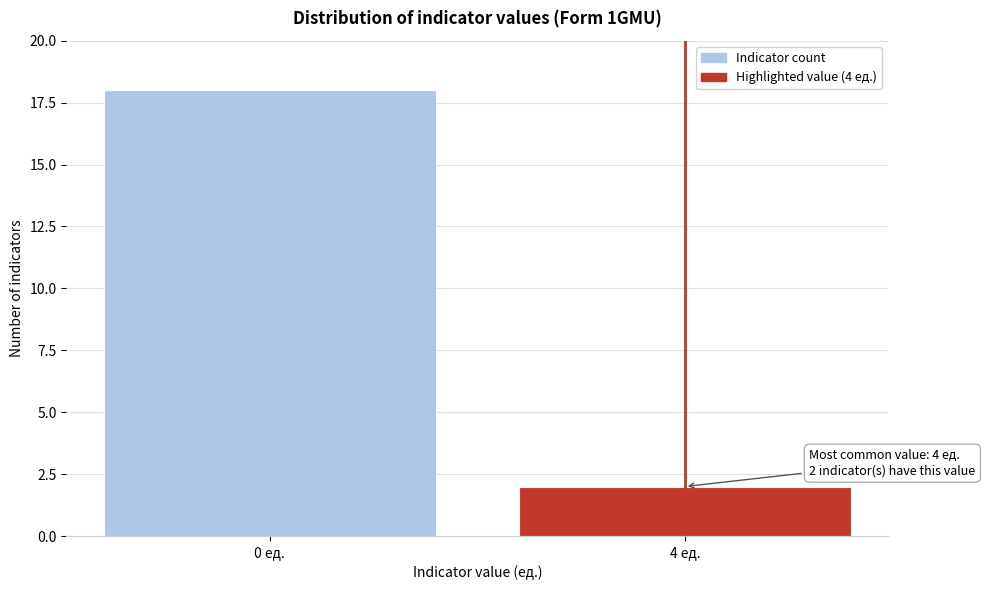

Reading right to left, extract all data points from this chart.

2	18